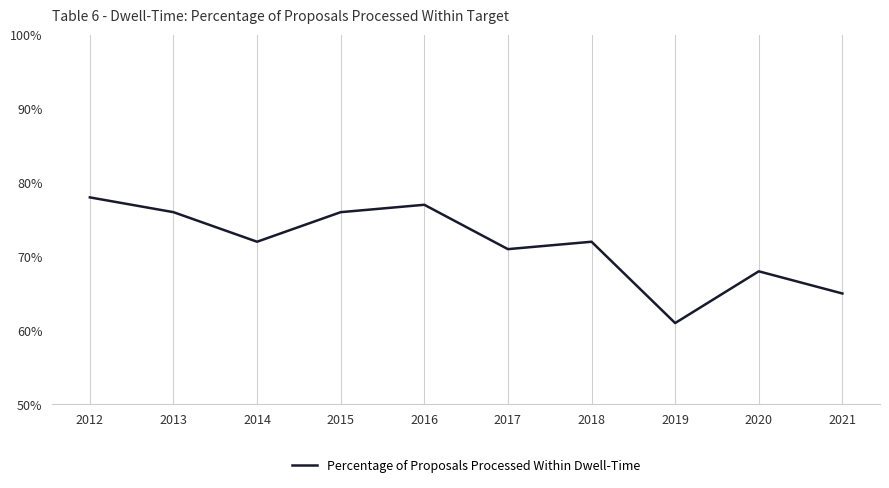

Rank the categories by value from highest to lowest.

2012, 2016, 2013, 2015, 2014, 2018, 2017, 2020, 2021, 2019